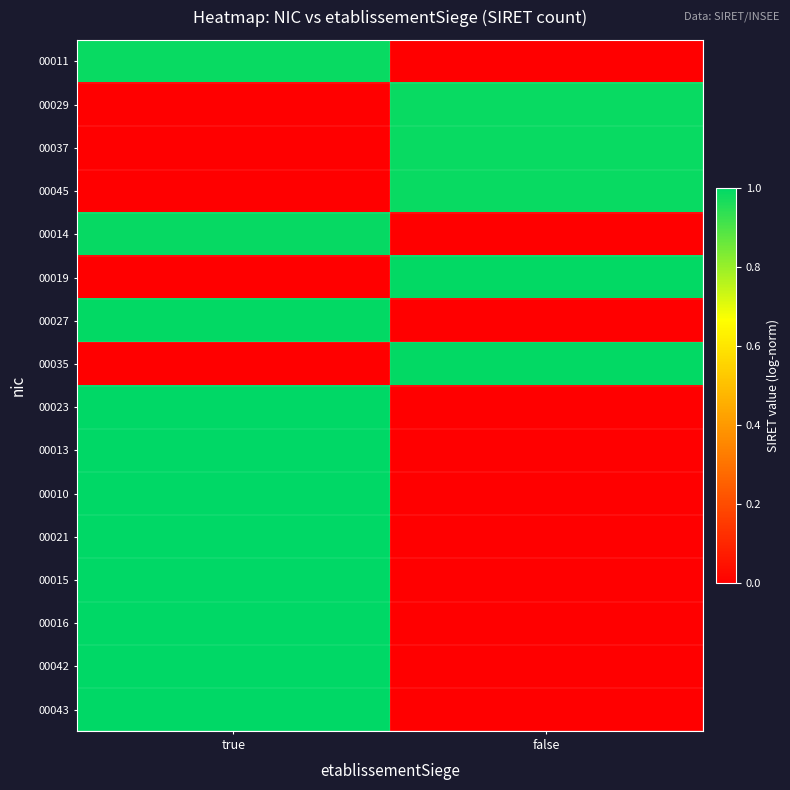

At which category does the chart reach its peak across all series?

true